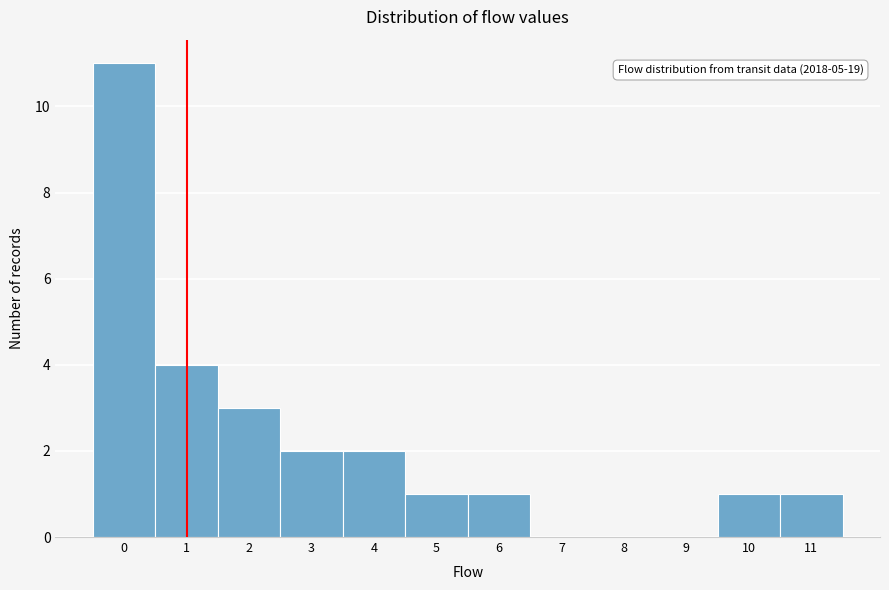

Reading right to left, transcribe all the data shown in this chart.

11=1	10=1	9=0	8=0	7=0	6=1	5=1	4=2	3=2	2=3	1=4	0=11